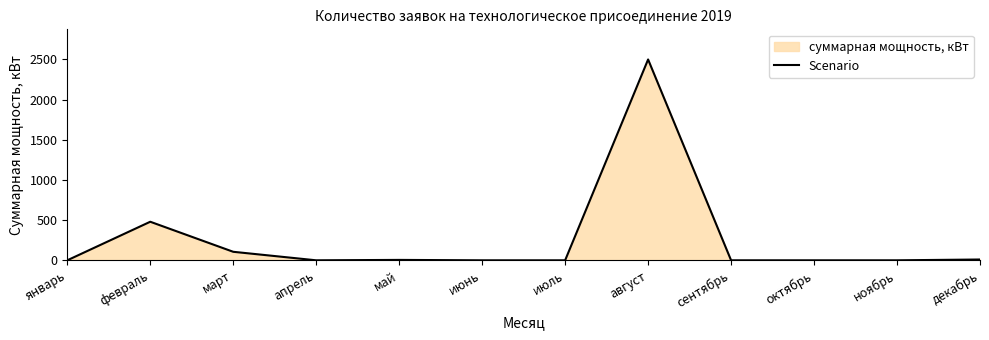

How many points are lower than both their immediate neighbors (excluding endpoints)?

1